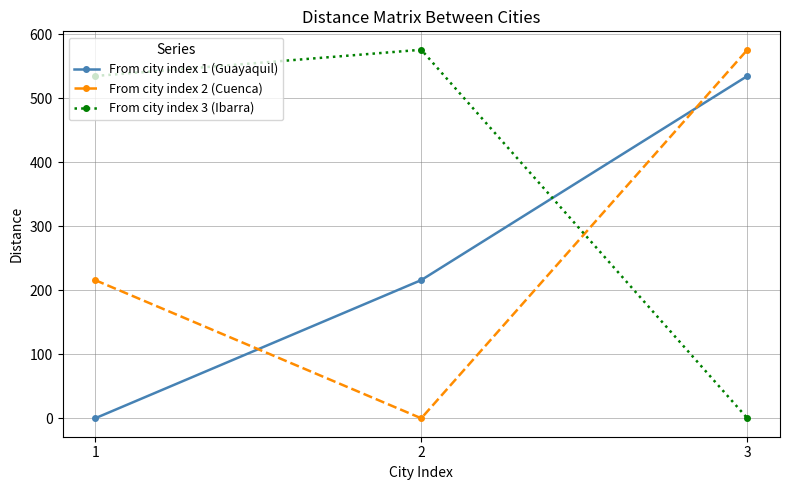

At 3, list the series in order from largest to smallest.

From city index 2 (Cuenca), From city index 1 (Guayaquil), From city index 3 (Ibarra)